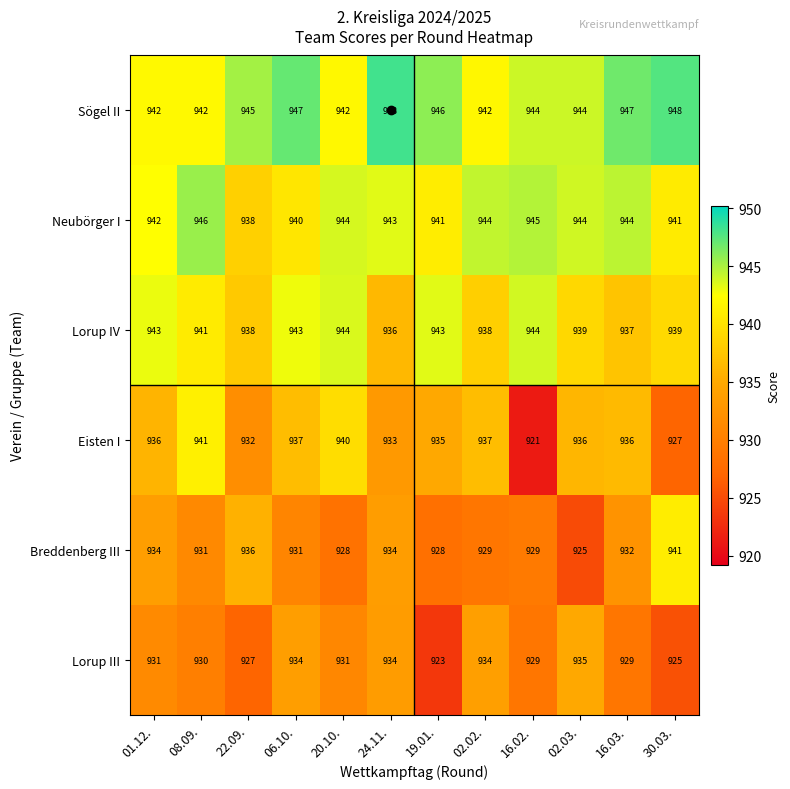

What is the maximum value shown in the chart?

948